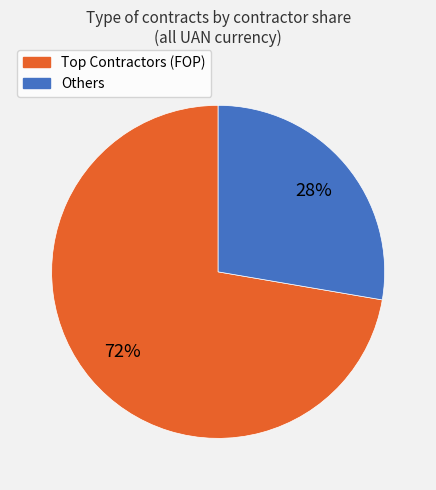

To the nearest percent, what is the average slice percentage?

50%